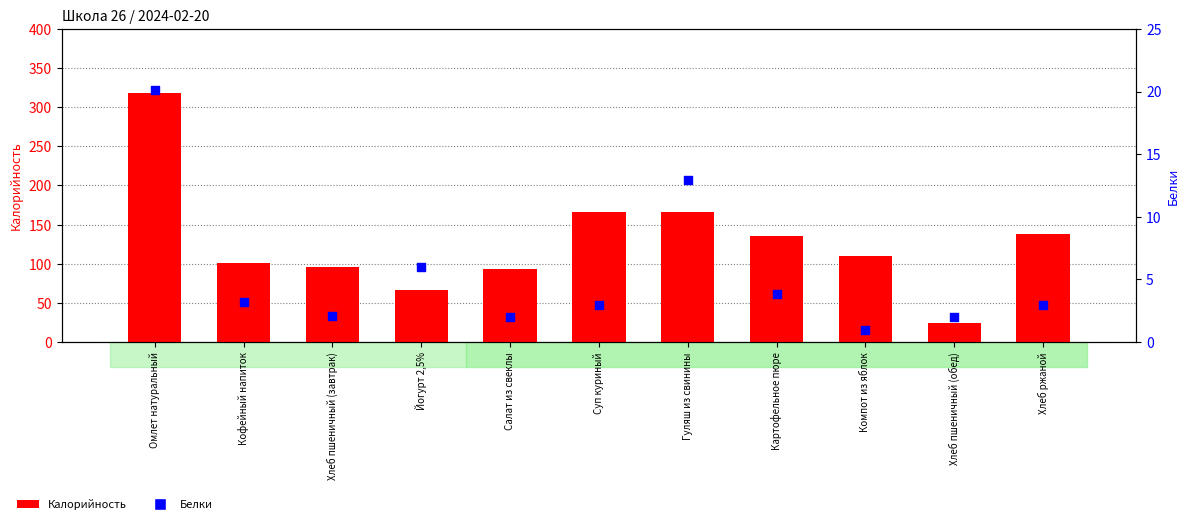

What are all the series names shown in the legend?

Калорийность, Белки